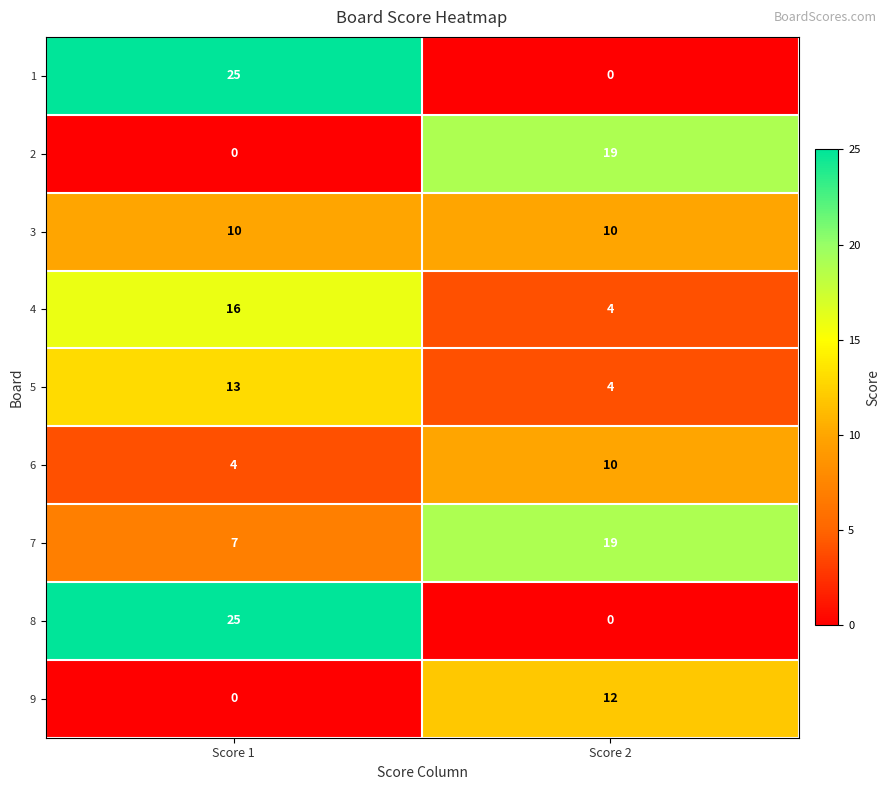

What is the approximate value of 2 at Score 2, to the nearest 10?

20